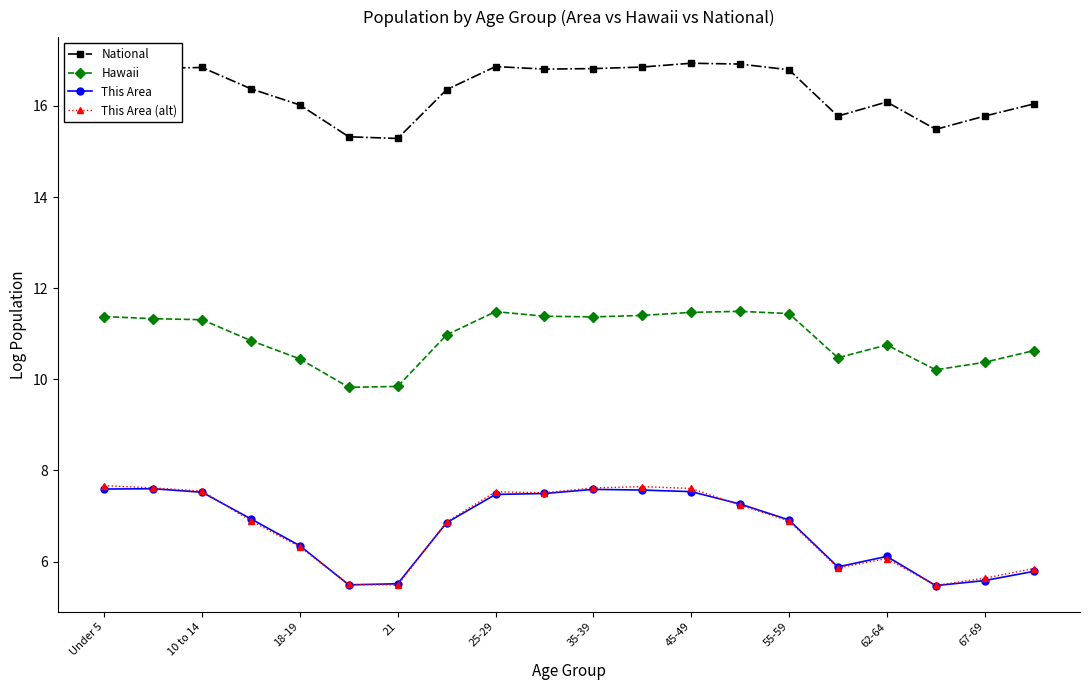

True or false: Hawaii and This Area (alt) intersect in this chart.

False